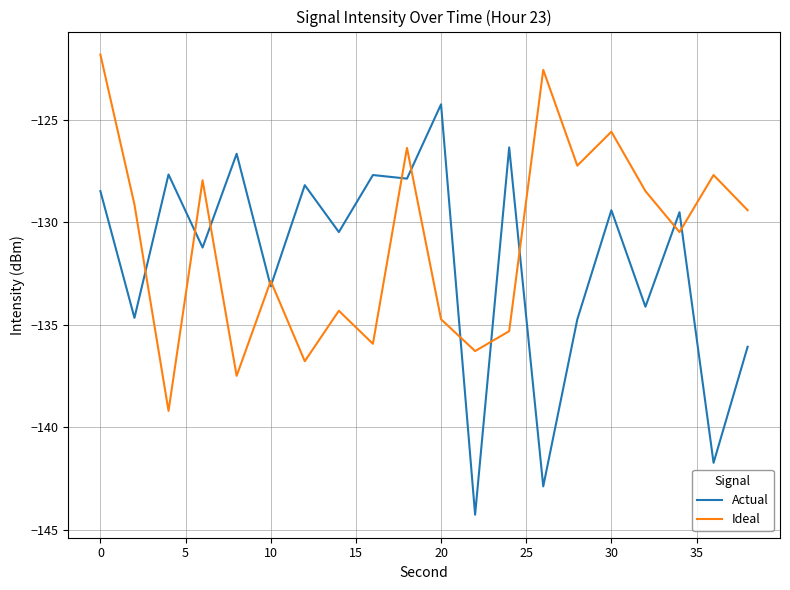

Which series has the widest spread of values?

Actual